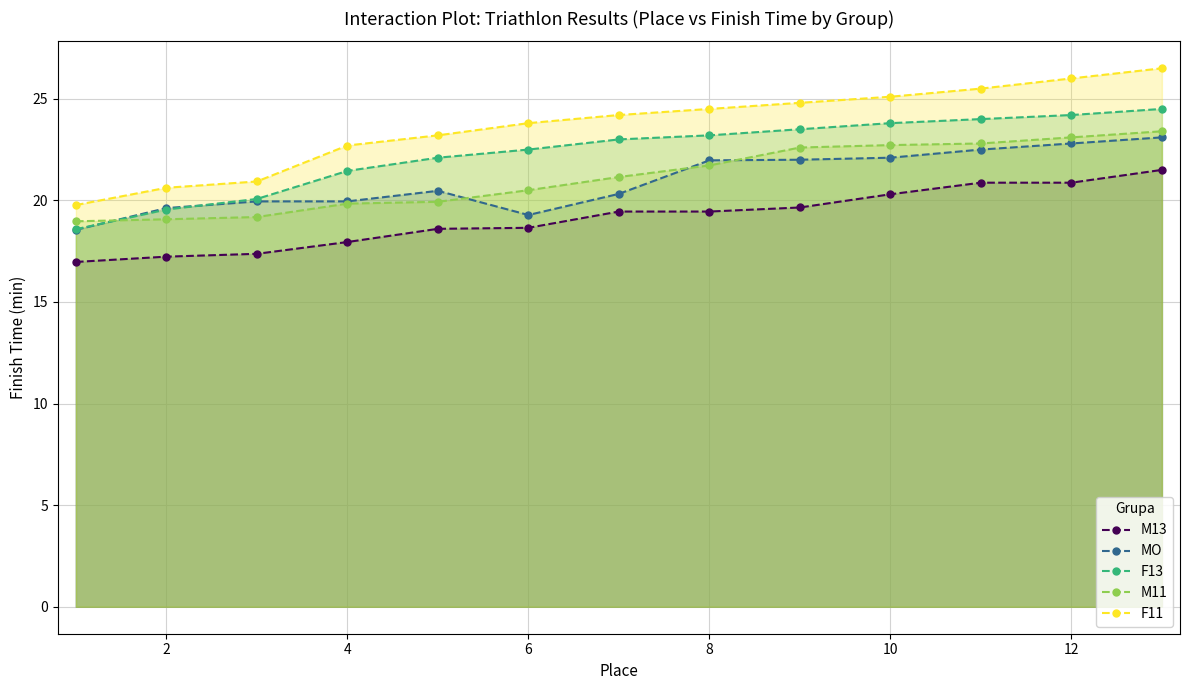

What is the spread (max minus min) of values at 10?

4.8